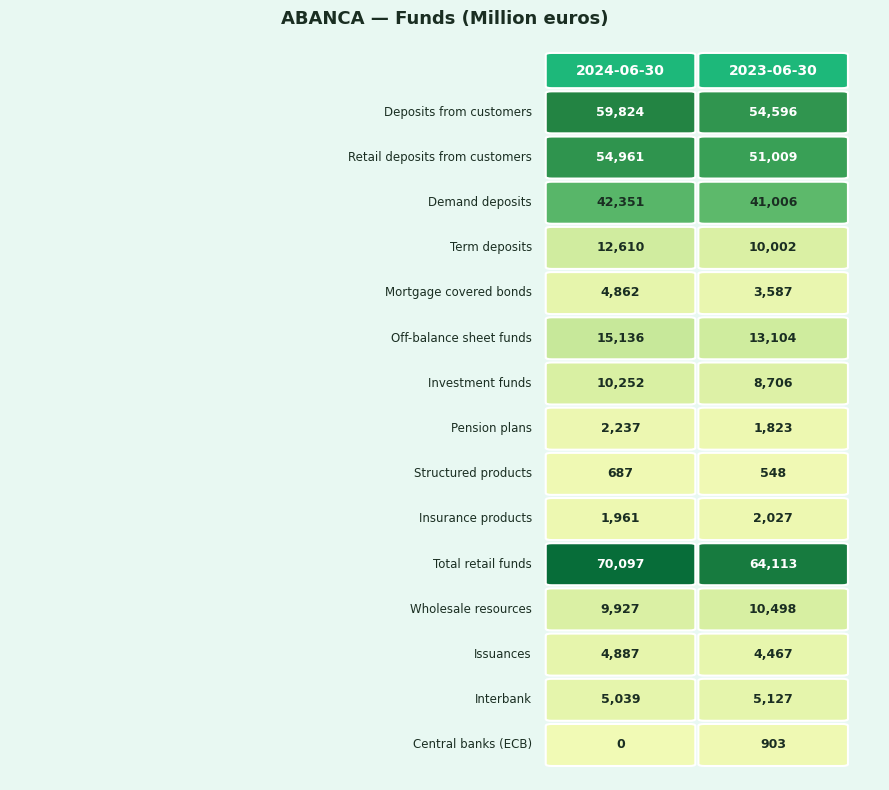

Rank the series by their maximum value, from highest to lowest.

Total retail funds, Deposits from customers, Retail deposits from customers, Demand deposits, Off-balance sheet funds, Term deposits, Wholesale resources, Investment funds, Interbank, Issuances, Mortgage covered bonds, Pension plans, Insurance products, Central banks (ECB), Structured products